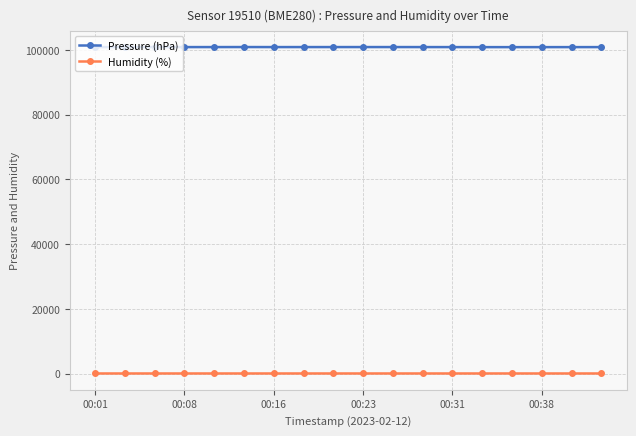

True or false: Humidity (%) and Pressure (hPa) cross at least once.

False